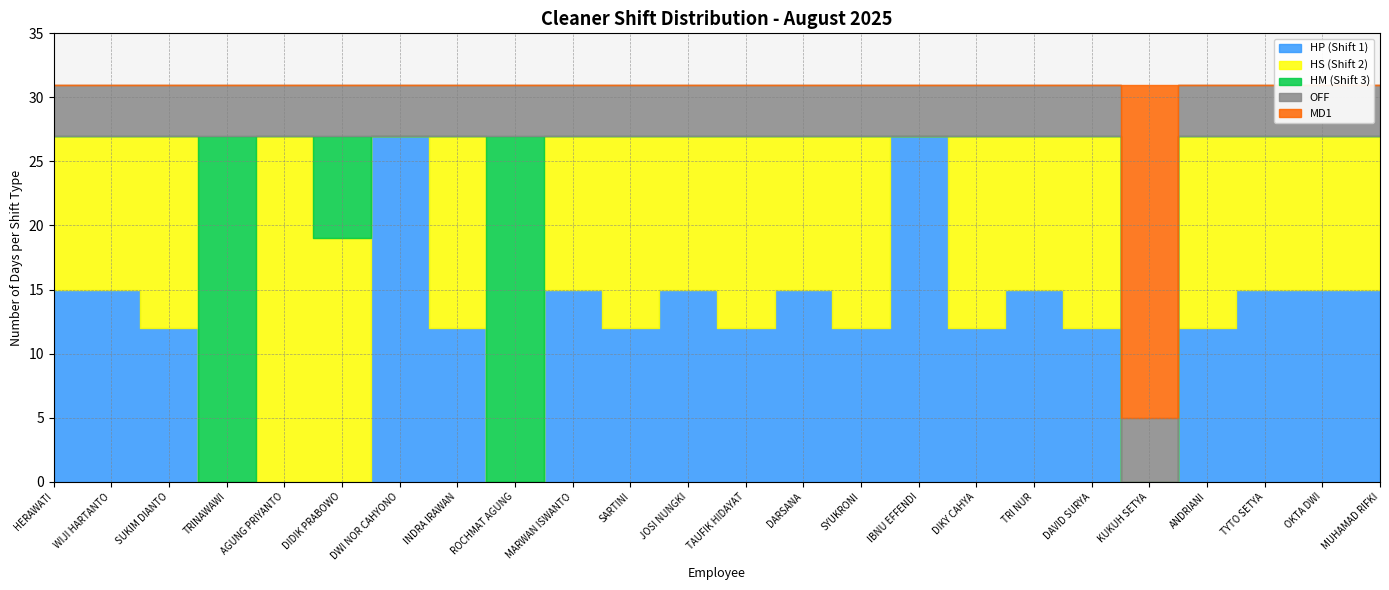

How many lines are shown in the chart?

5